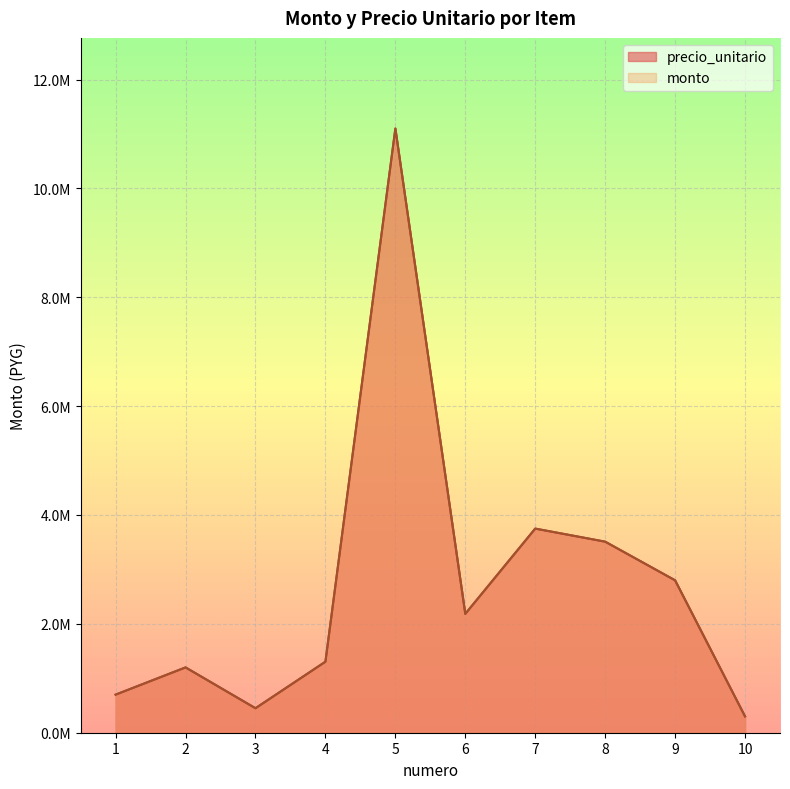

True or false: precio_unitario and monto intersect in this chart.

False